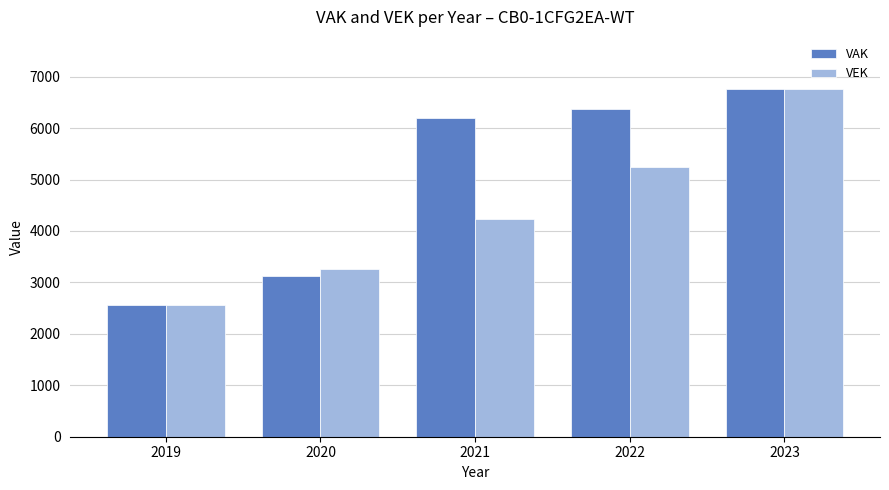

What is the sum of the VAK values at 2023 and 2022?

13134